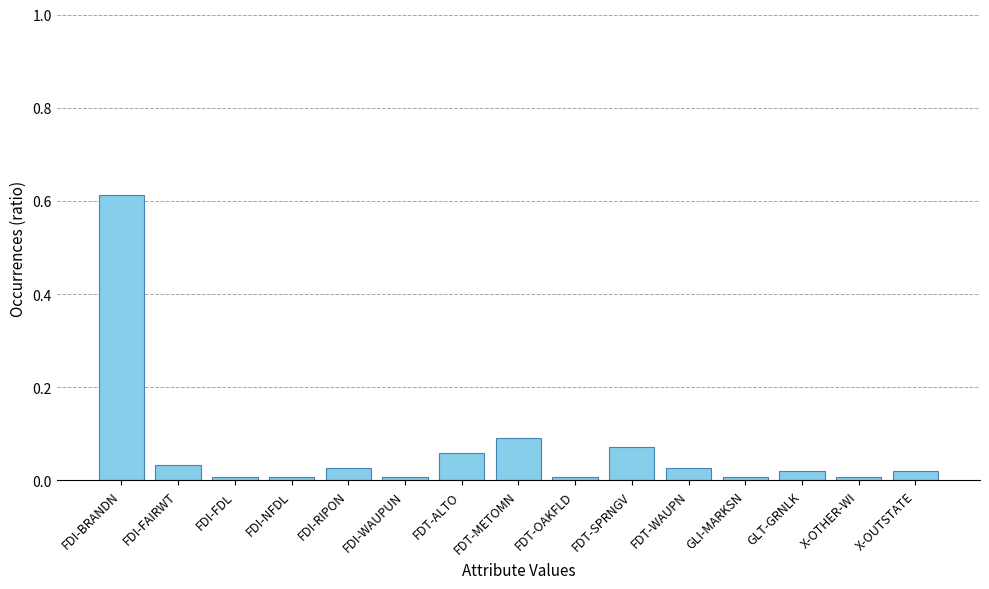

Which has a higher value, FDI-WAUPUN or FDI-FAIRWT?

FDI-FAIRWT